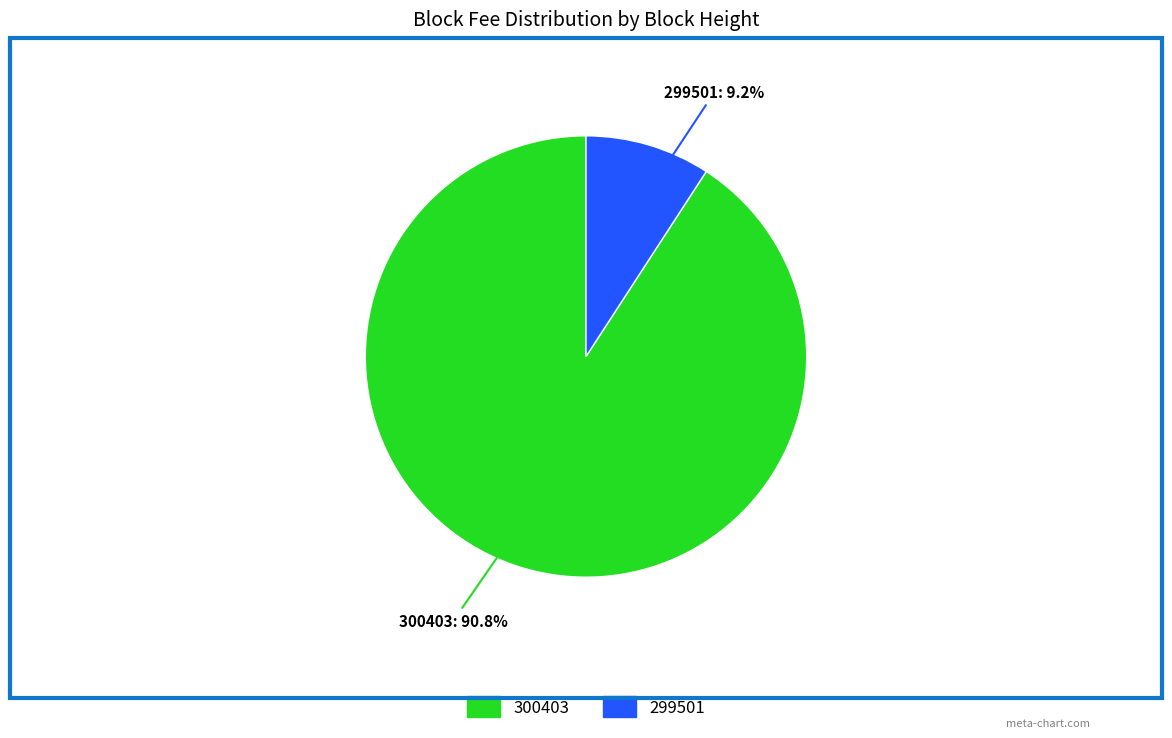

Between 299501 and 300403, which is larger?

300403